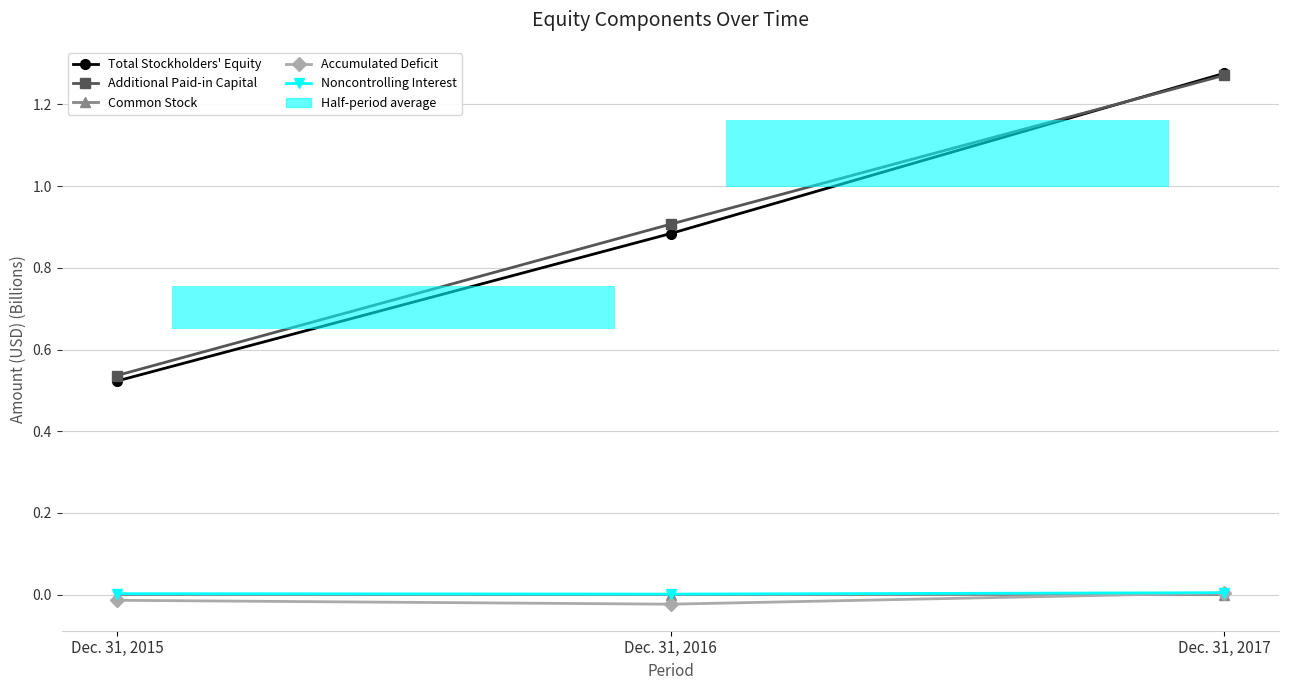

At how many categories does at least one series exceed 0?

3